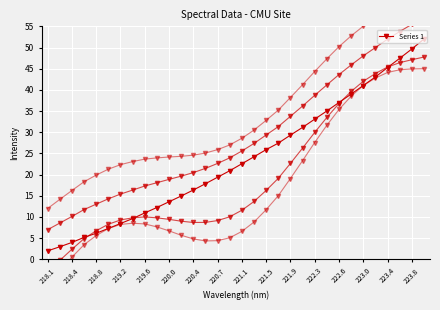

What is the sum of the values at 17 and 26?

65.2